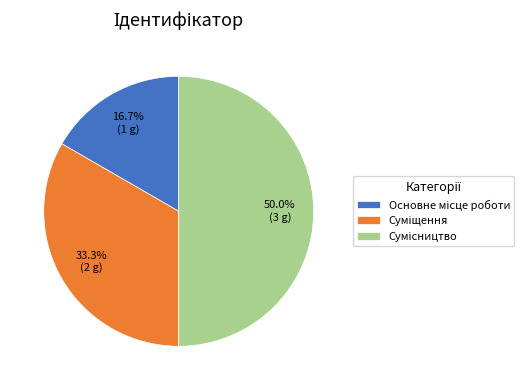

To the nearest percent, what portion does Суміщення represent?

33%